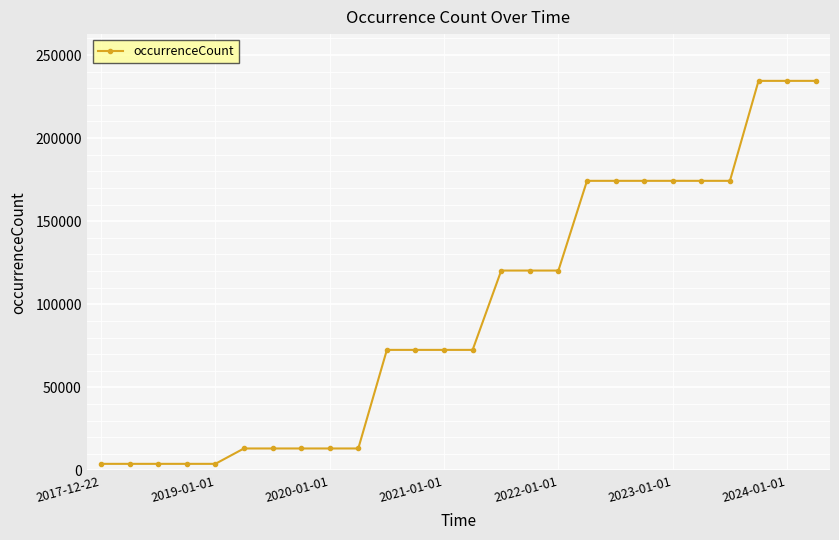

Reading left to right, transcribe all the data shown in this chart.

3997	3997	3997	3997	3997	13249	13249	13249	13249	13249	72570	72570	72570	72570	120298	120298	120298	174287	174287	174287	174287	174287	174287	234437	234437	234437